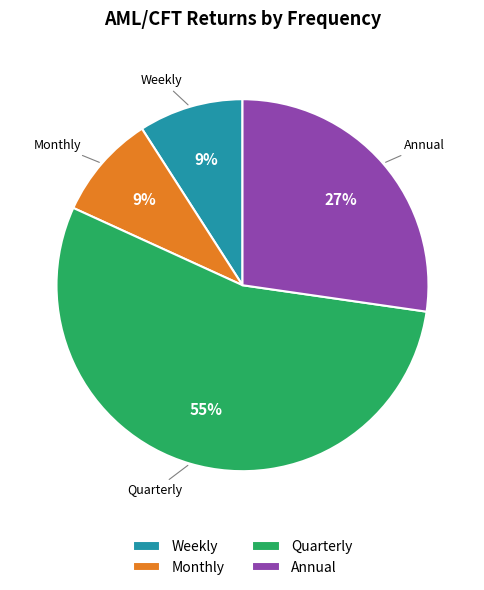

The Annual slice represents 15% of the pie. True or false?

False